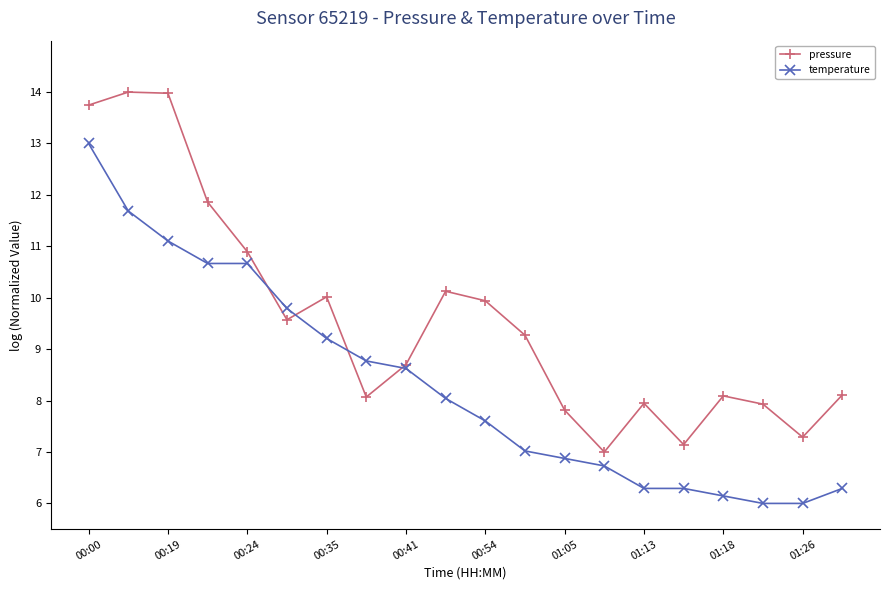

True or false: pressure has more than 1 points higher than both neighbors.

True